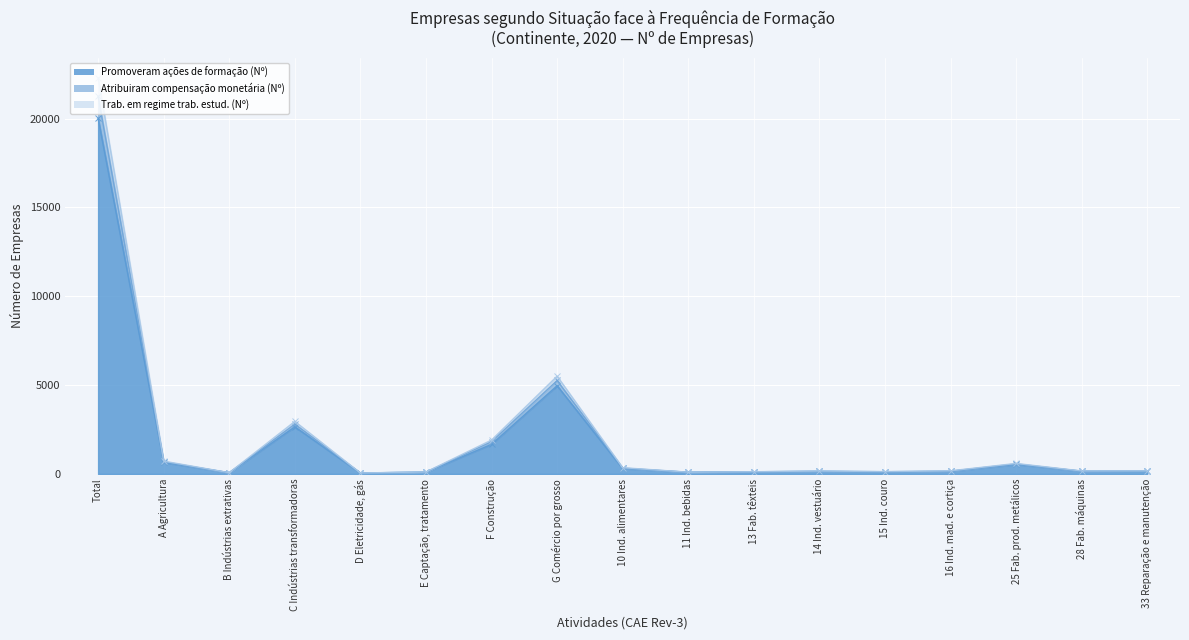

What position from the left is 10 Ind. alimentares?

9